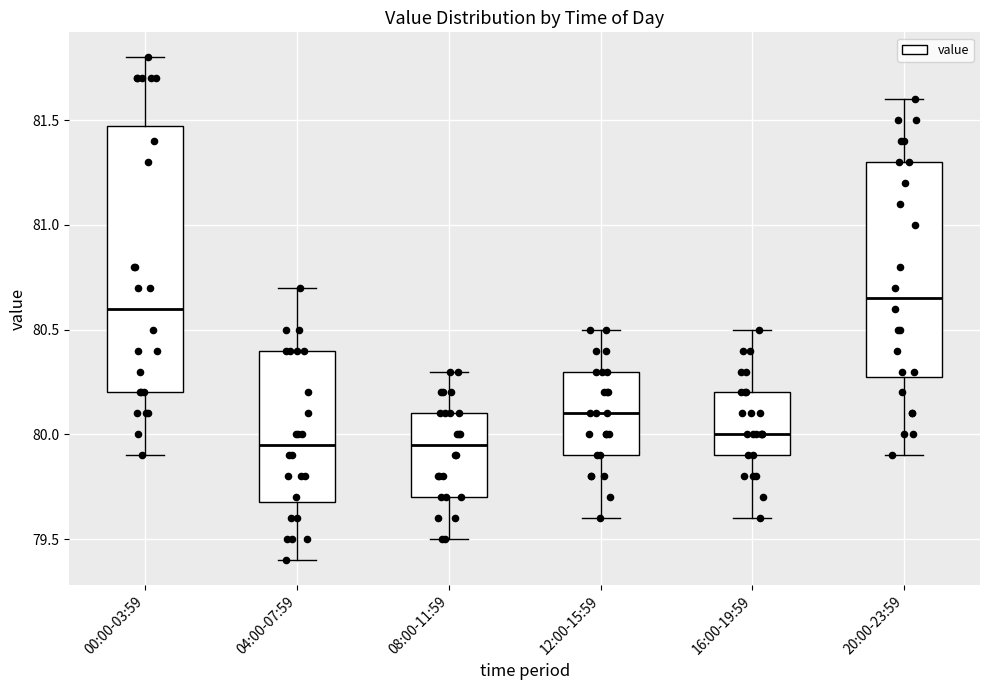

Which box has the highest median line?

20:00-23:59